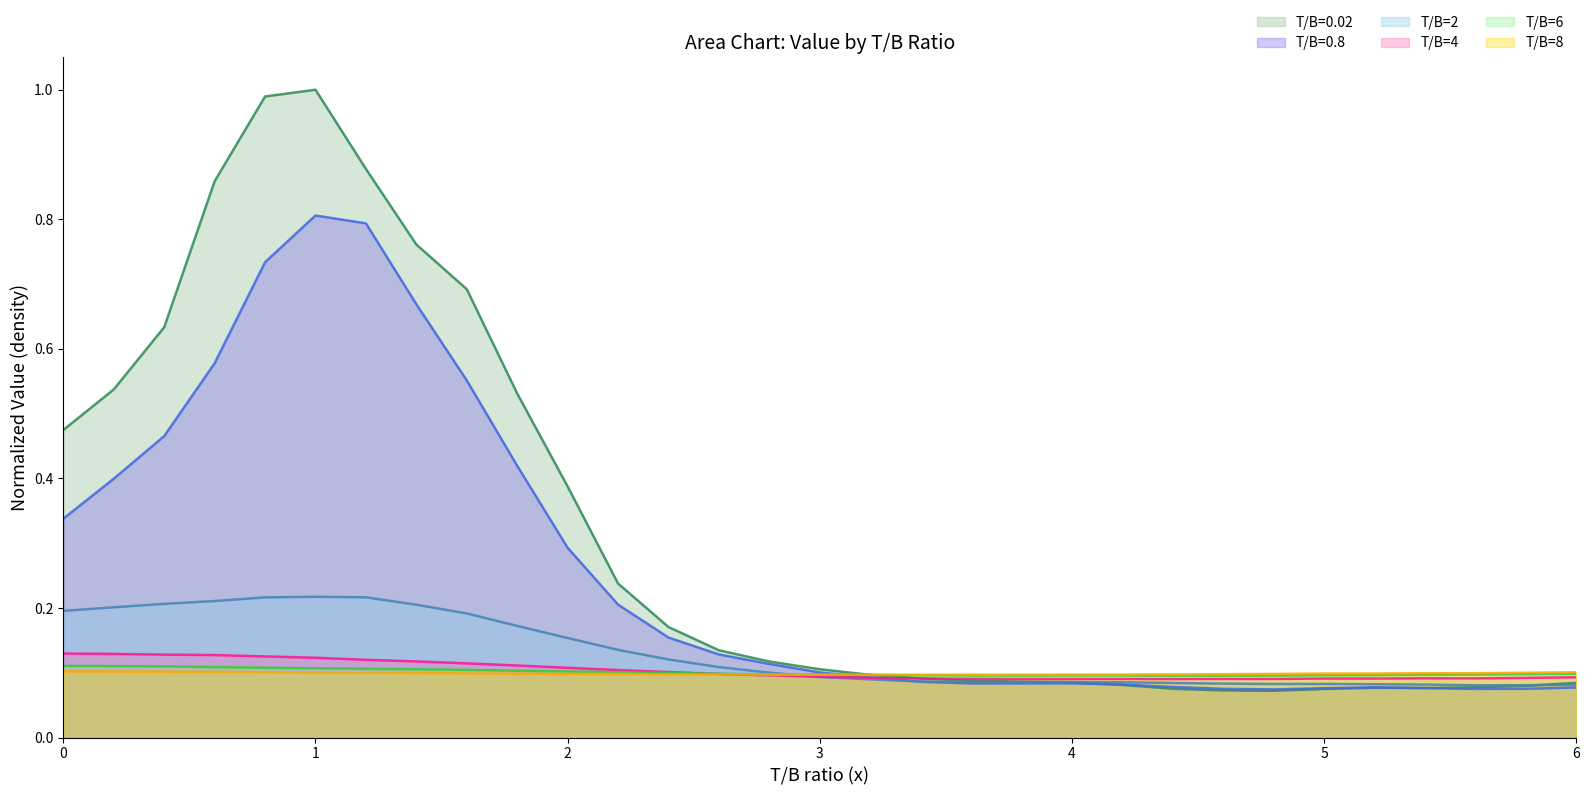

Which series has the largest total across all categories?

T/B=0.02